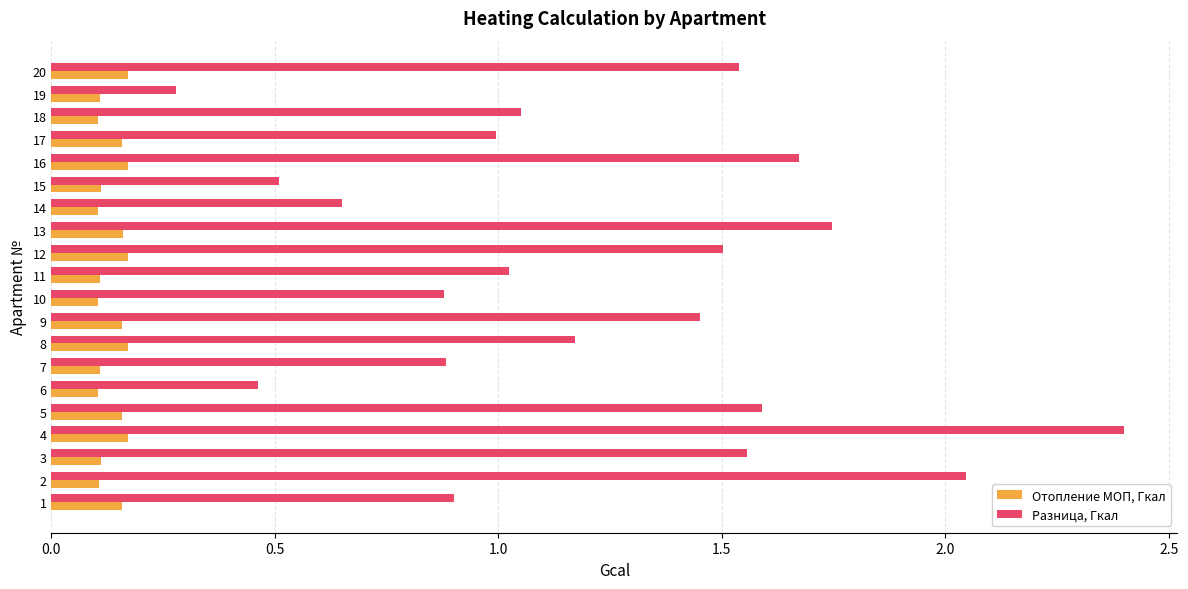

At which label does Разница, Гкал reach its peak?

4